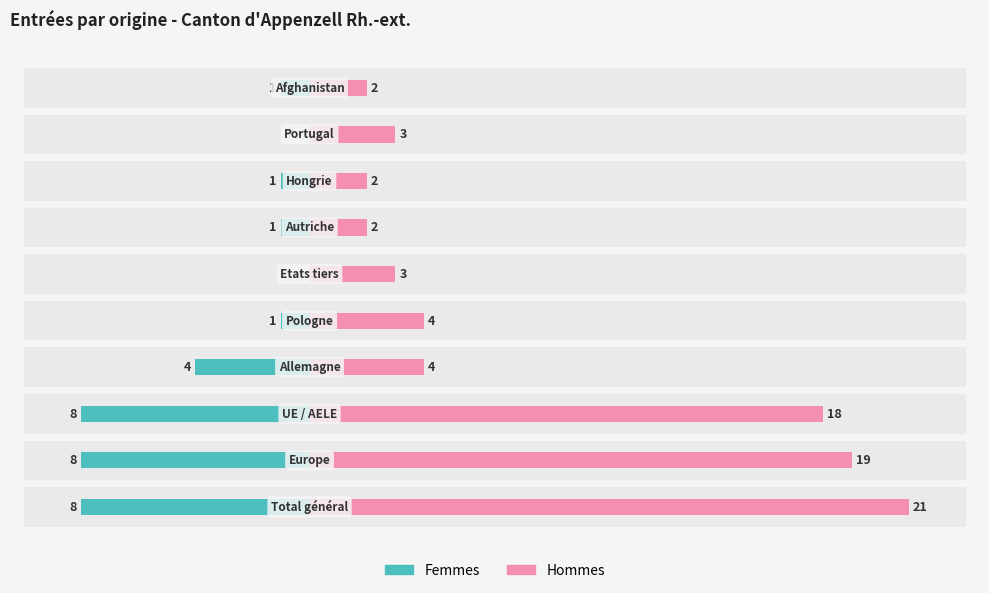

Is the value of Femmes at 25 greater than the value of Hommes at −15?

No